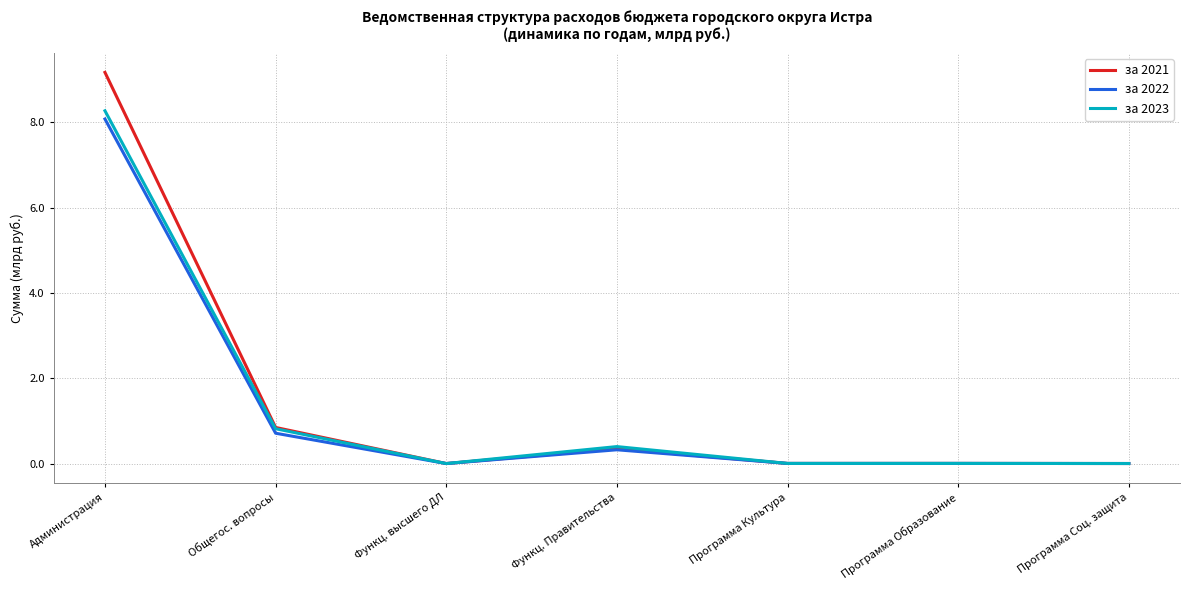

True or false: за 2023 has more than 0 interior local peaks.

True